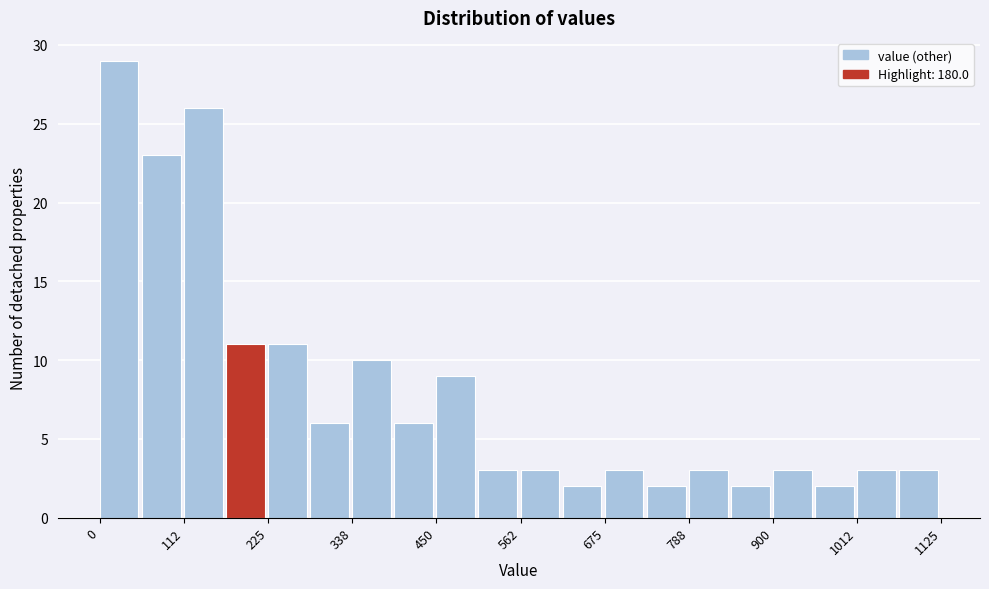

Read against the x-axis, roughly where is the centre of the tallest bar?

20